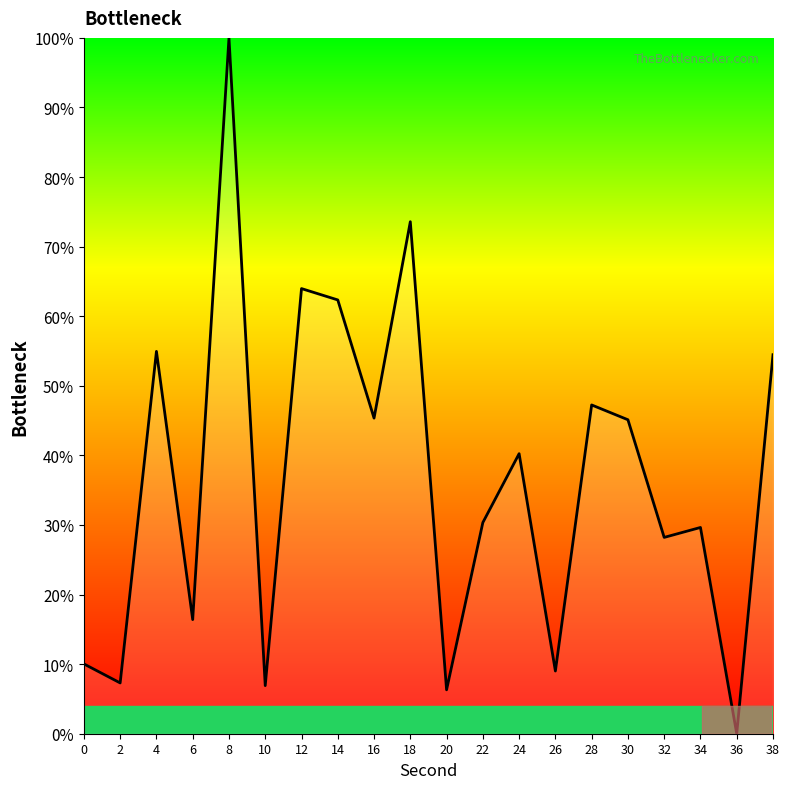

What is the ratio of the value at 2 to the value at 16?

0.2